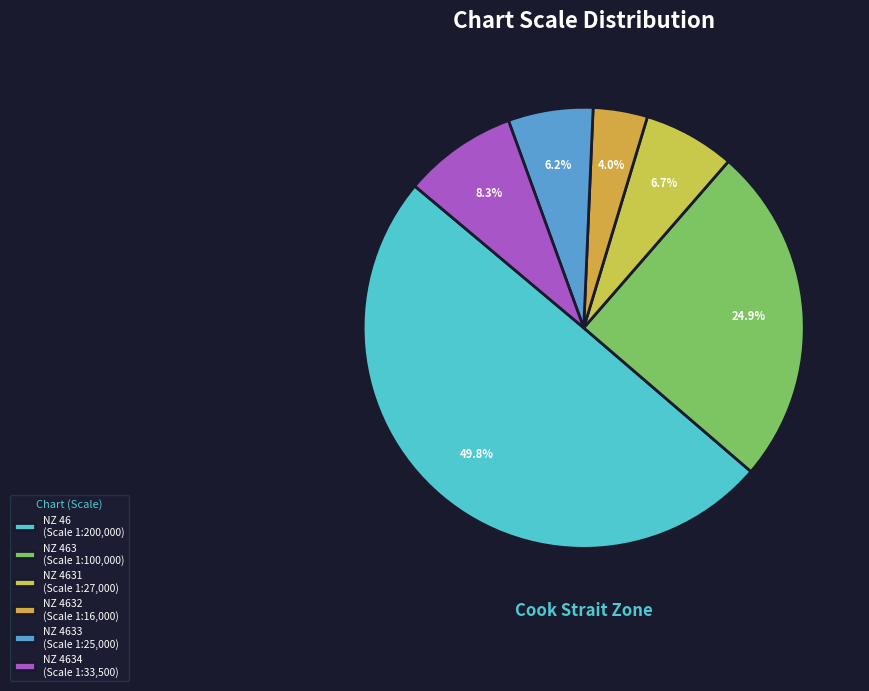

How many segments does this pie chart have?

6